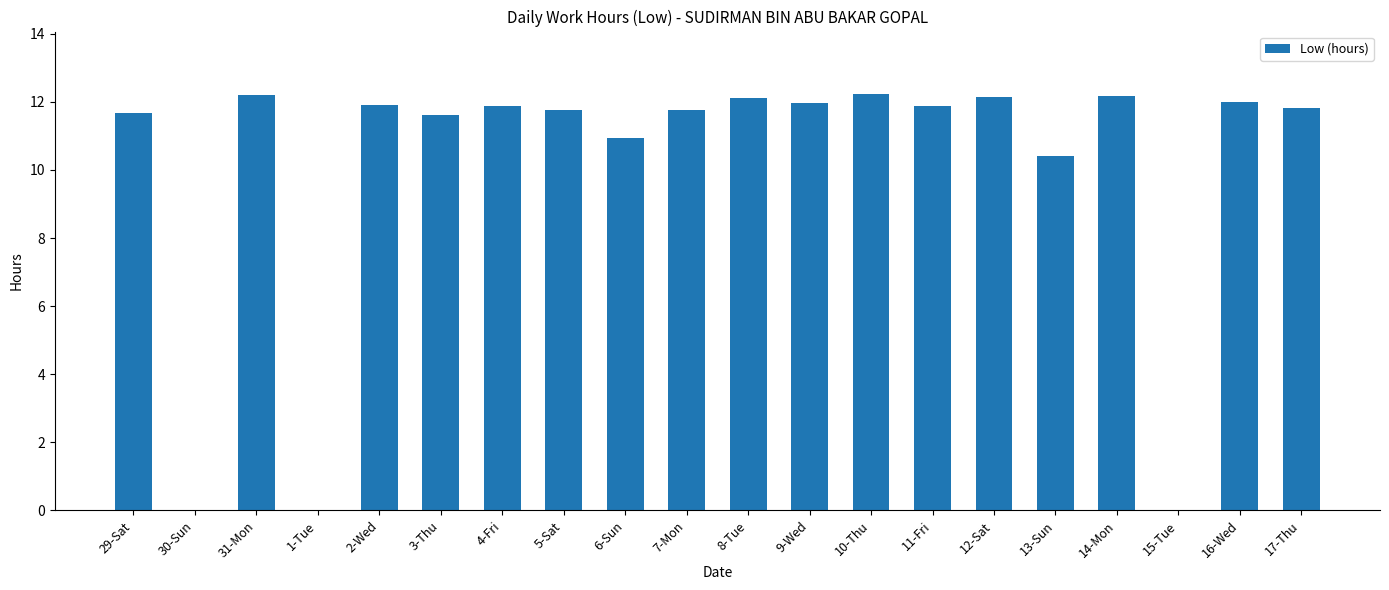

Are the bars horizontal?

No